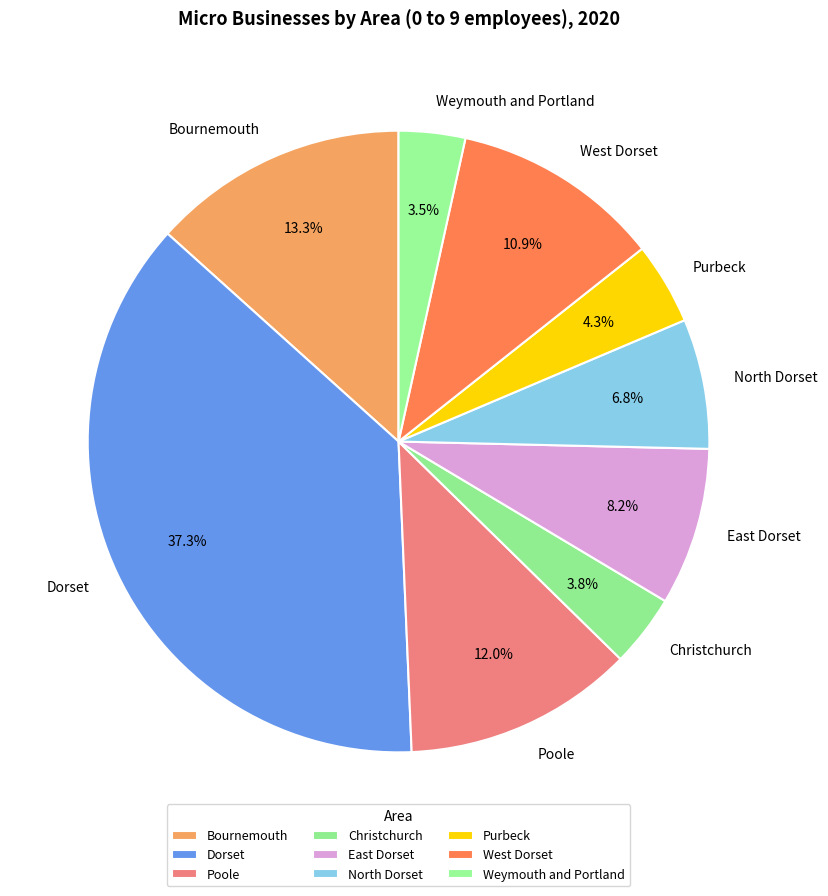

To the nearest percent, what portion does West Dorset represent?

11%